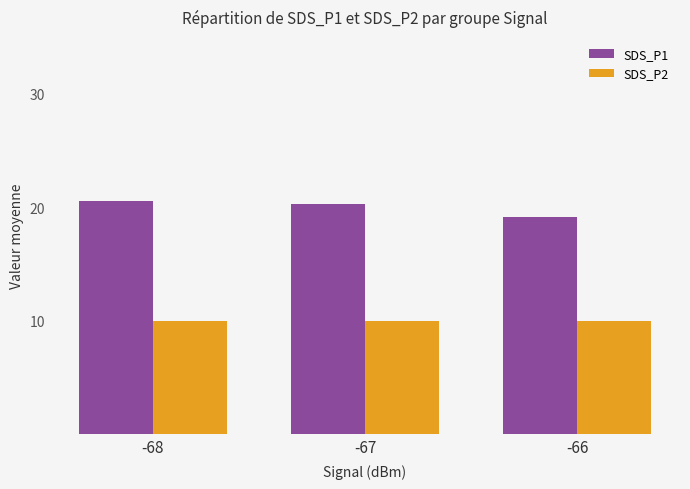

Which category has the lowest value in the SDS_P1 series?

-66